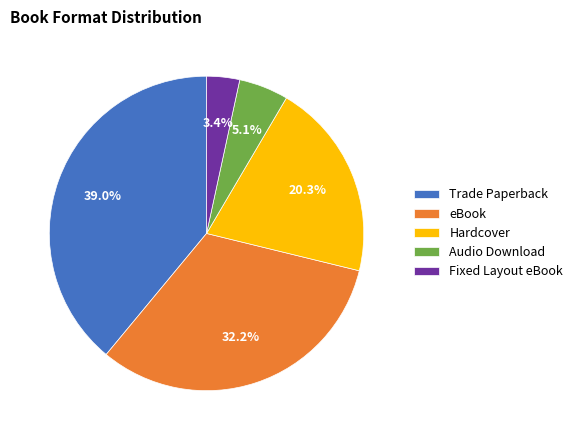

Rank the categories by value from lowest to highest.

Fixed Layout eBook, Audio Download, Hardcover, eBook, Trade Paperback